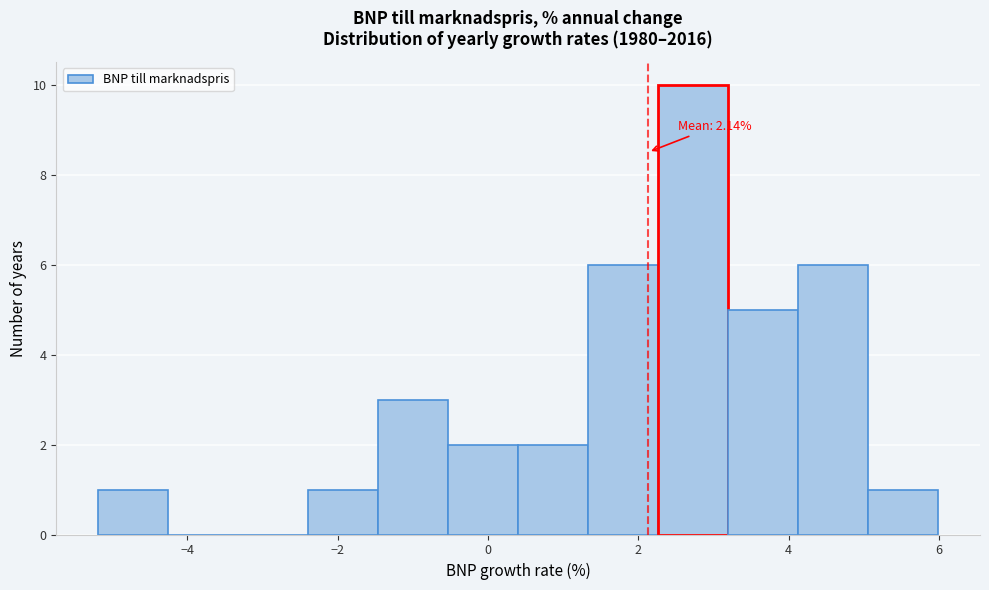

Which range on the x-axis has the tallest bar?

2.2 to 3.2